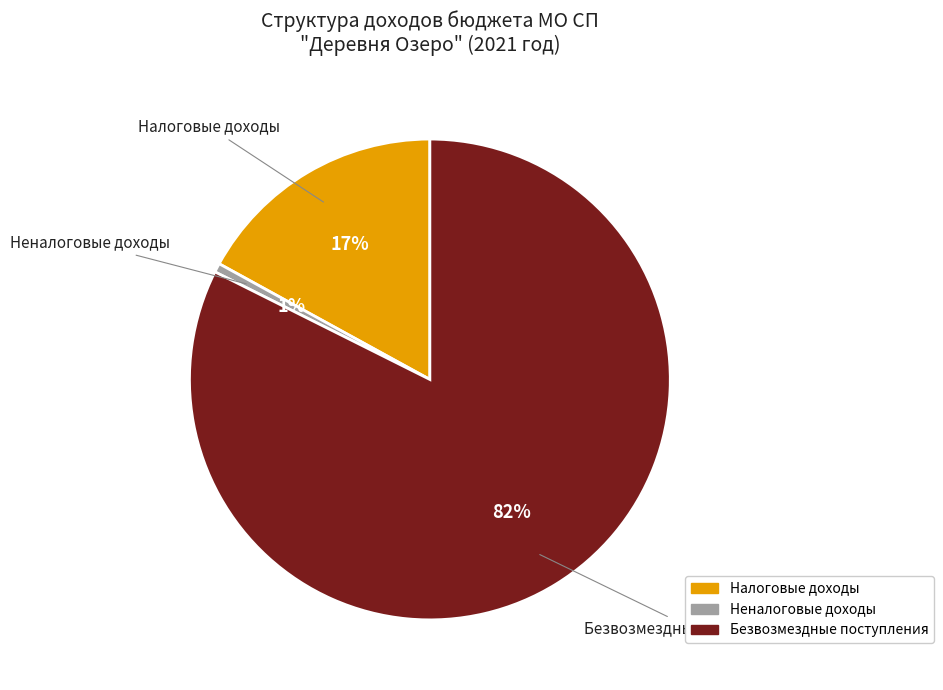

The Безвозмездные поступления slice represents 82% of the pie. True or false?

True